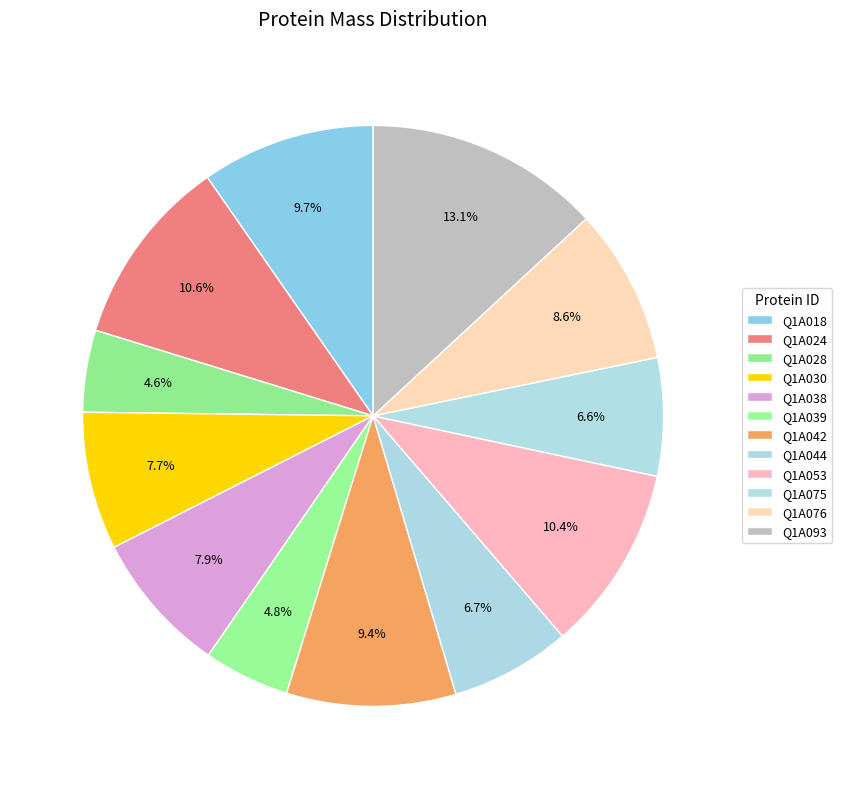

Rank the categories by value from highest to lowest.

Q1A093, Q1A024, Q1A053, Q1A018, Q1A042, Q1A076, Q1A038, Q1A030, Q1A044, Q1A075, Q1A039, Q1A028